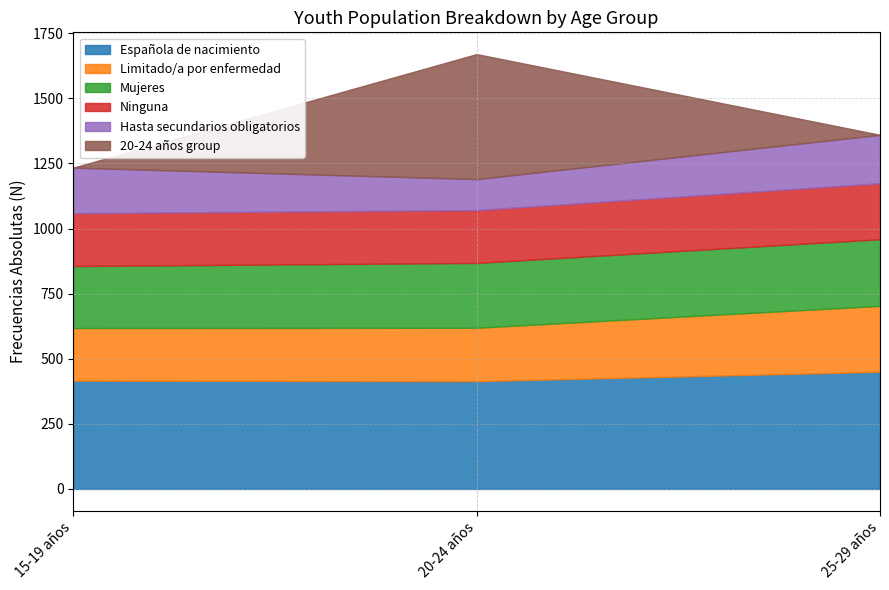

Which series has the widest spread of values?

20-24 años group